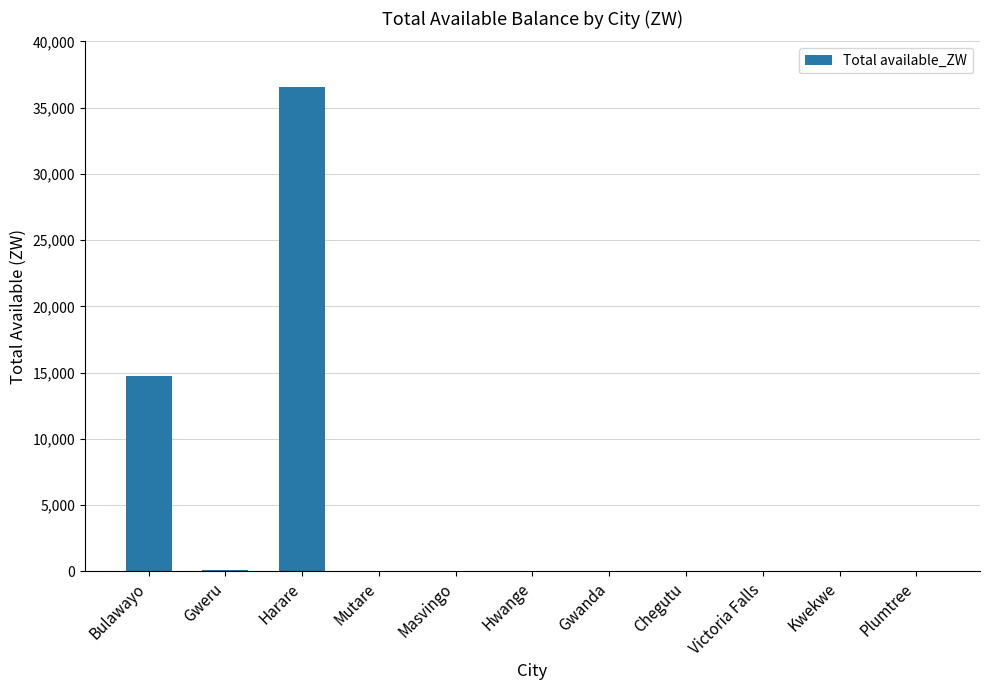

Is it true that the value at Victoria Falls is 0.0?

True